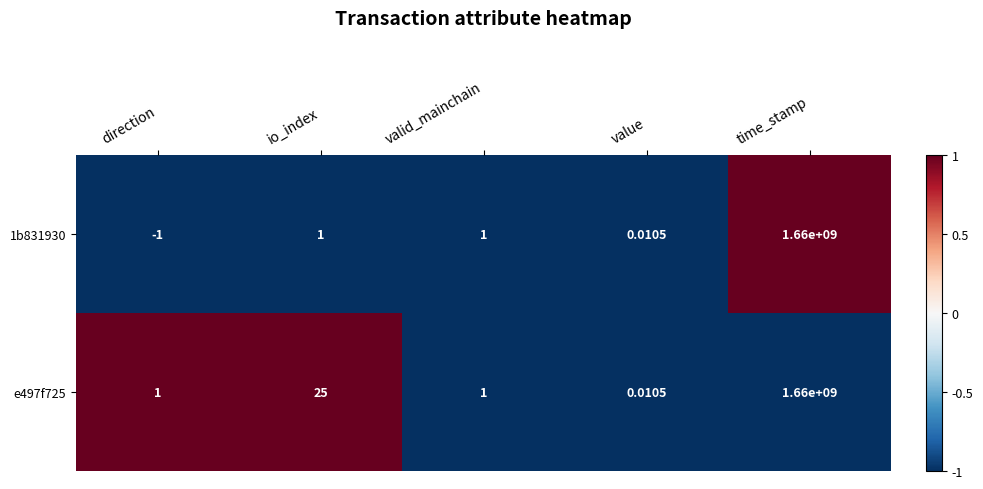

What is the total value across all series at valid_mainchain?

2.0